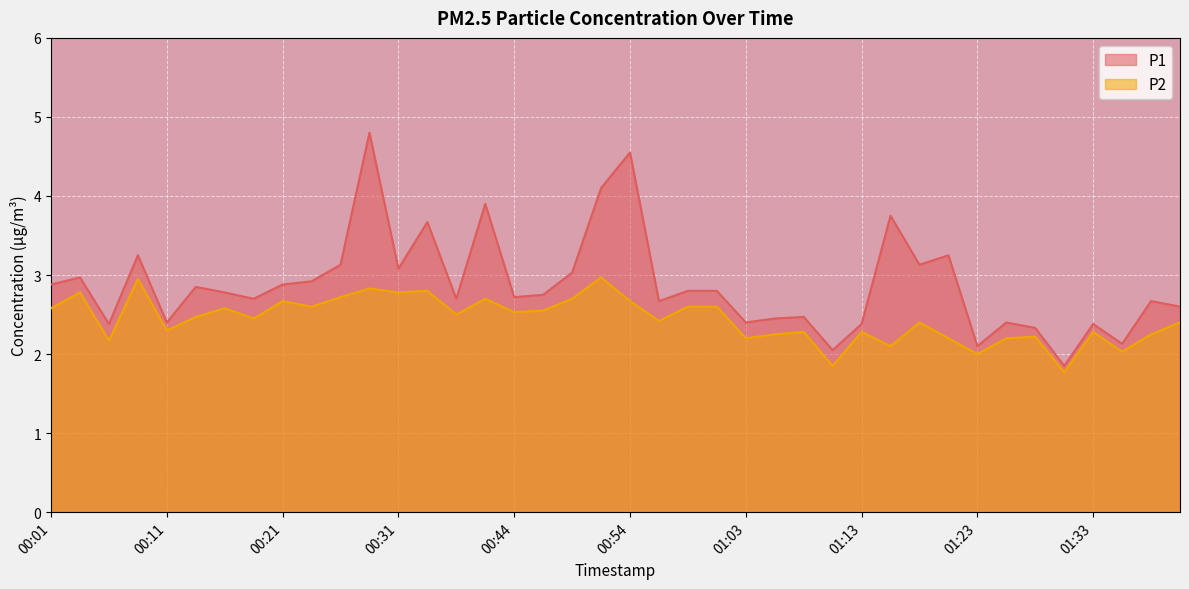

What is the minimum value shown in the chart?

1.8